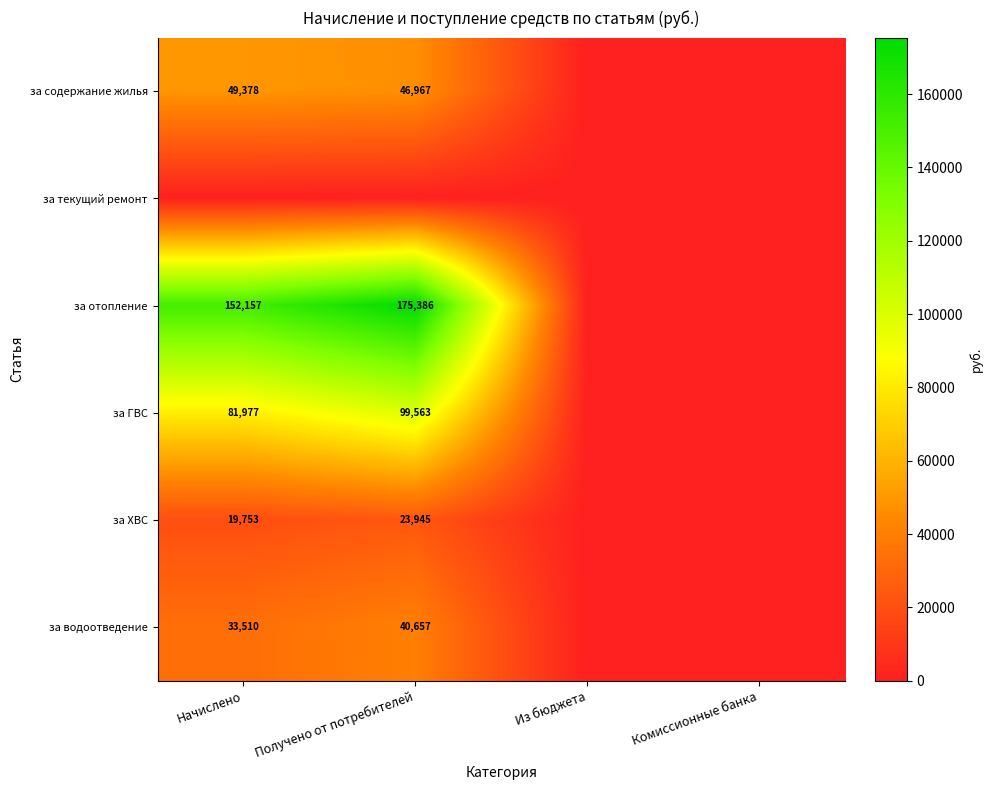

True or false: за содержание жилья has a value of 49378 at Начислено.

True